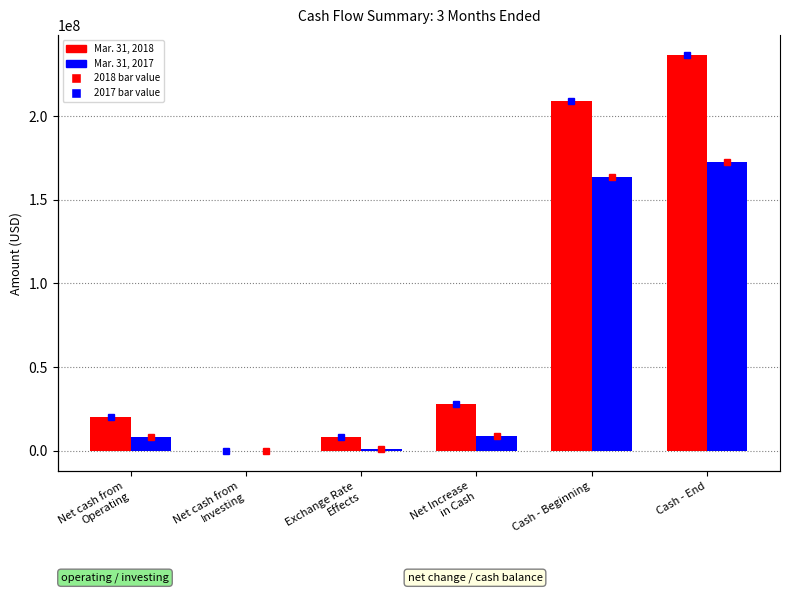

The Mar. 31, 2017 series shows -85294 at Net cash from
Investing. True or false?

False